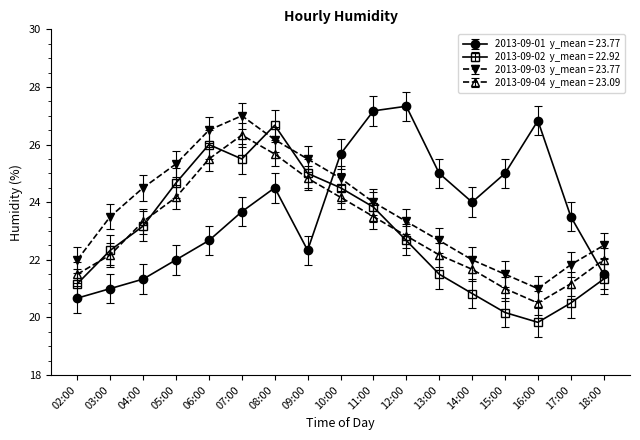

What is the difference between the highest and lowest values at 07:00?

3.3